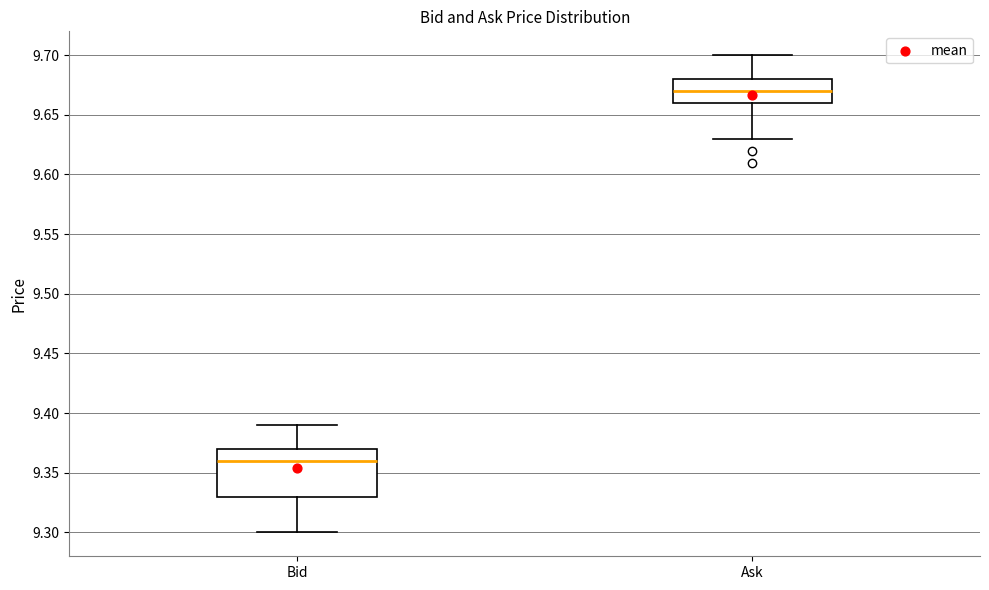

Reading left to right, transcribe this box plot: for each box, give where its median line is, the range the box spans, and where its two whiskers end, as read against the y-axis. The values are not printed on the chart, so give them approximately, as read against the axis.

Bid: median 9.36, box 9.33 to 9.37, whiskers 9.30 to 9.39
Ask: median 9.67, box 9.66 to 9.68, whiskers 9.63 to 9.70